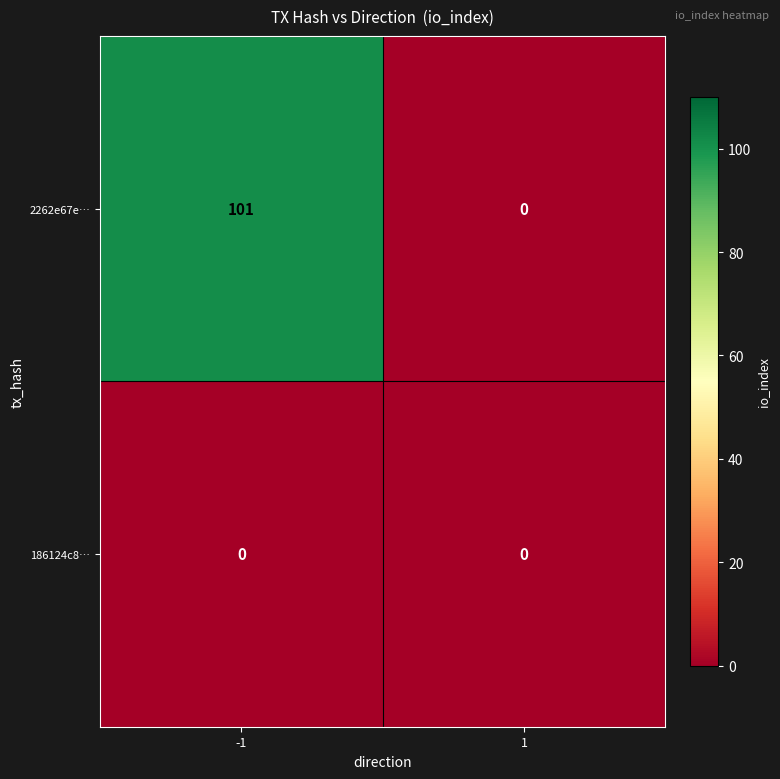

What is the difference between the maximum and minimum values in the 2262e67e… series?

101